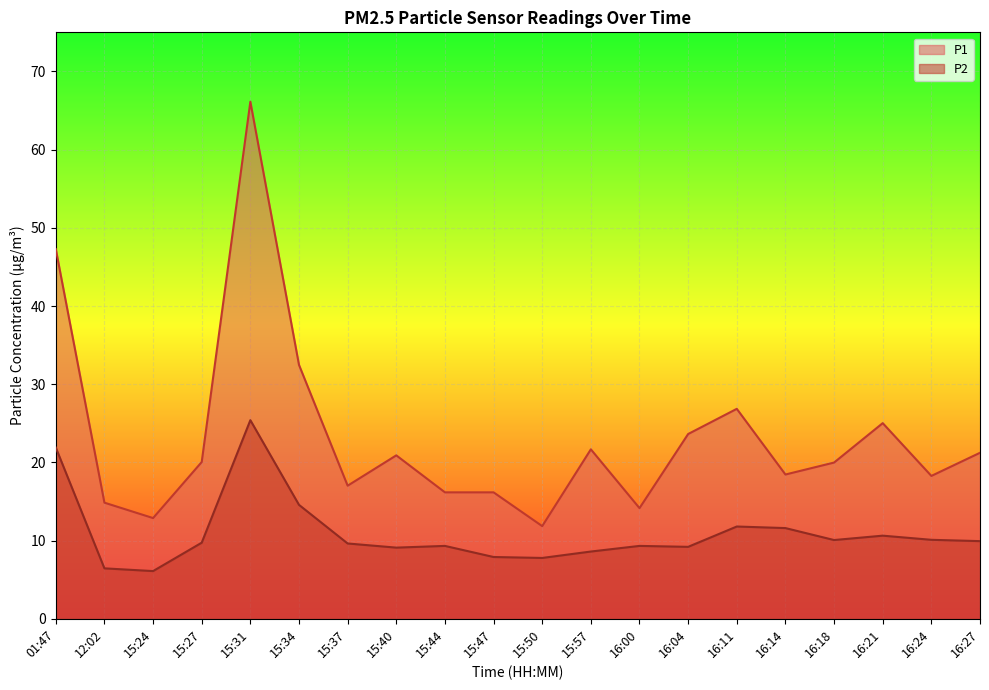

What position from the right is 15:31?

16